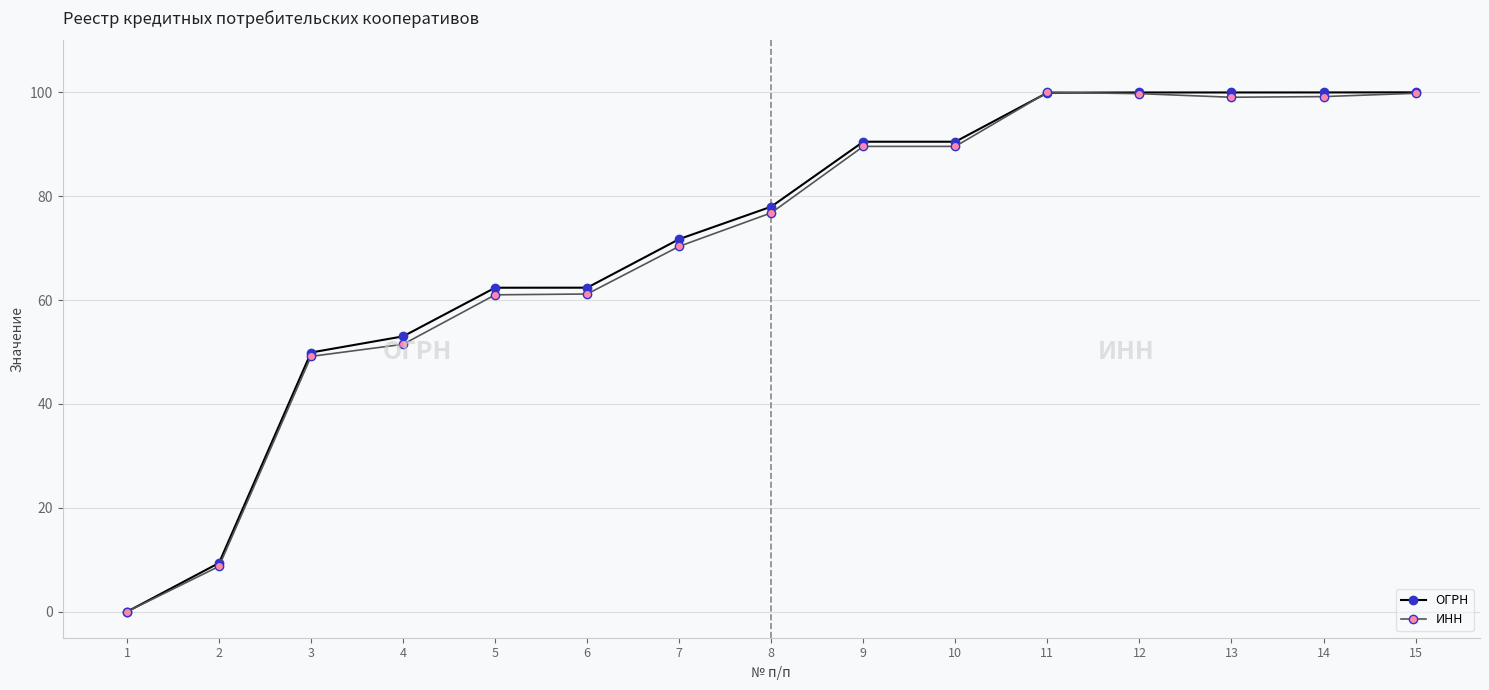

What value does the ИНН series have at 4?

51.5